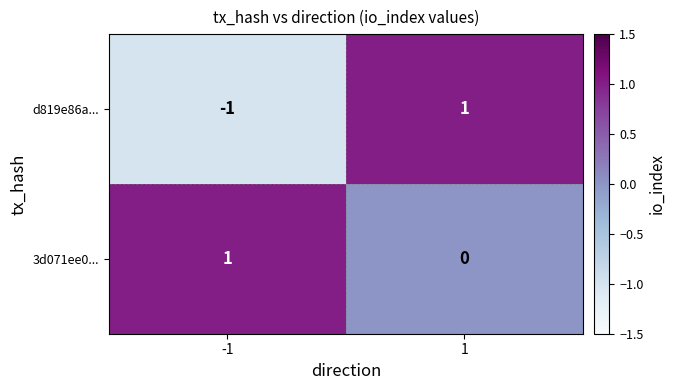

Which series has the largest total across all categories?

3d071ee0...